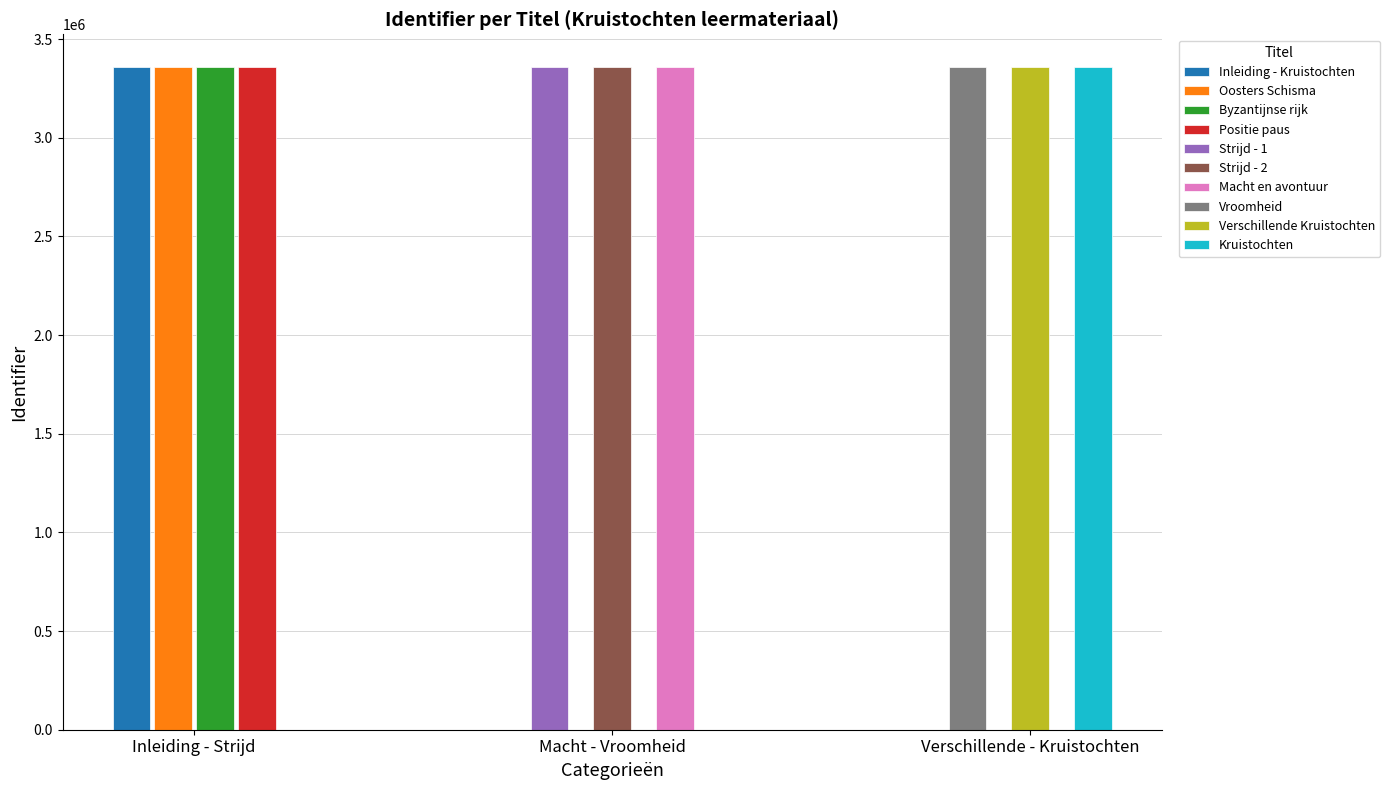

What value does the data have at Kruistochten, to the nearest 10?

3356100